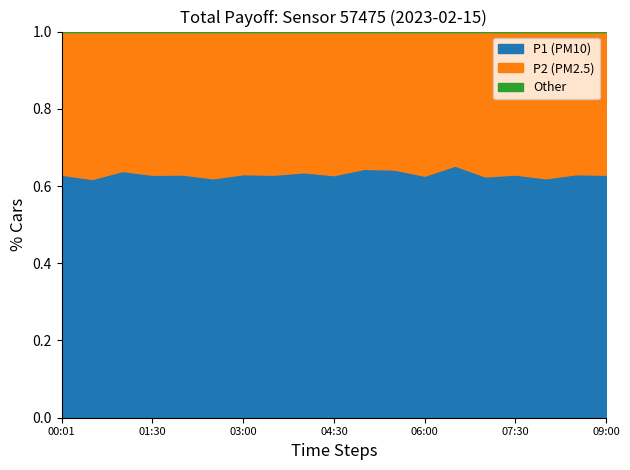

Is it true that P1 (PM10) equals 0.9 at 04:30?

False